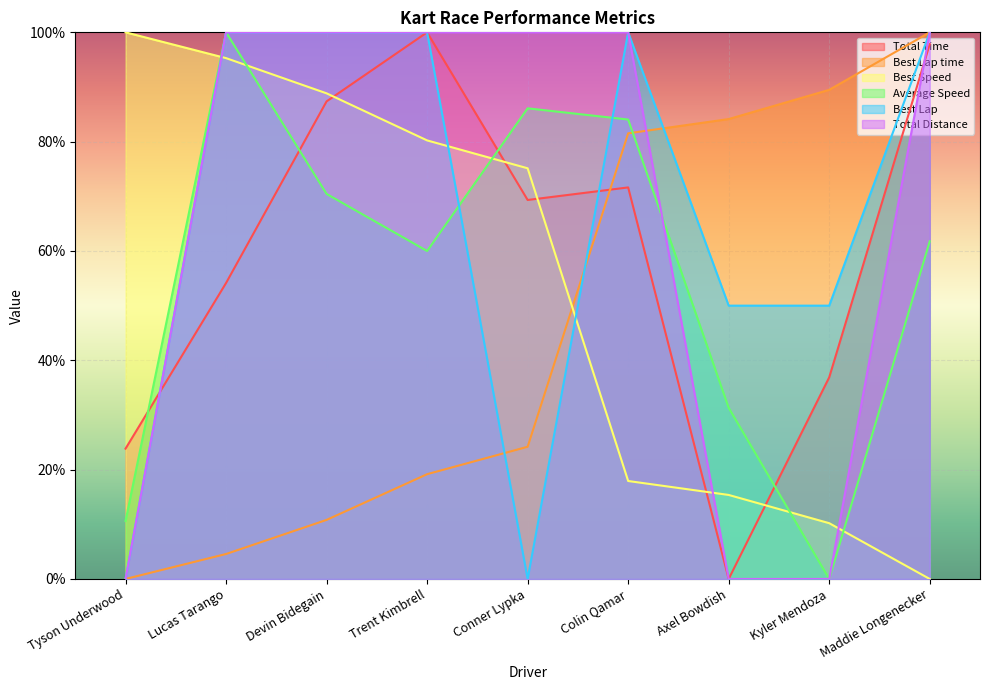

Which series ends up on top after the final intersection of Best Lap and Total Time?

Best Lap